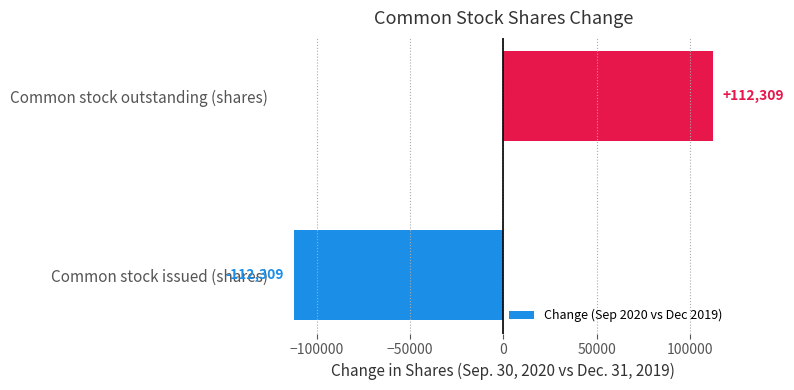

Which category has the lowest value across all series?

Common stock issued (shares)